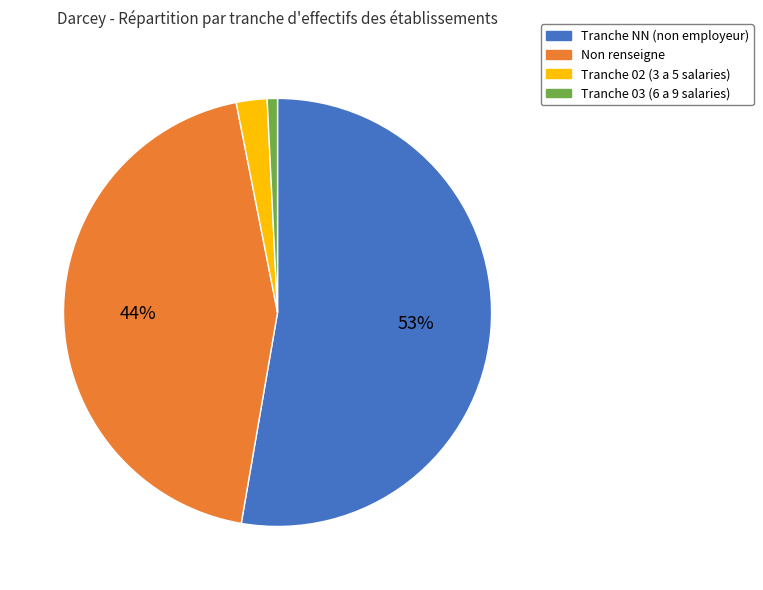

Rank the categories by value from lowest to highest.

Tranche 03 (6 a 9 salaries), Tranche 02 (3 a 5 salaries), Non renseigne, Tranche NN (non employeur)